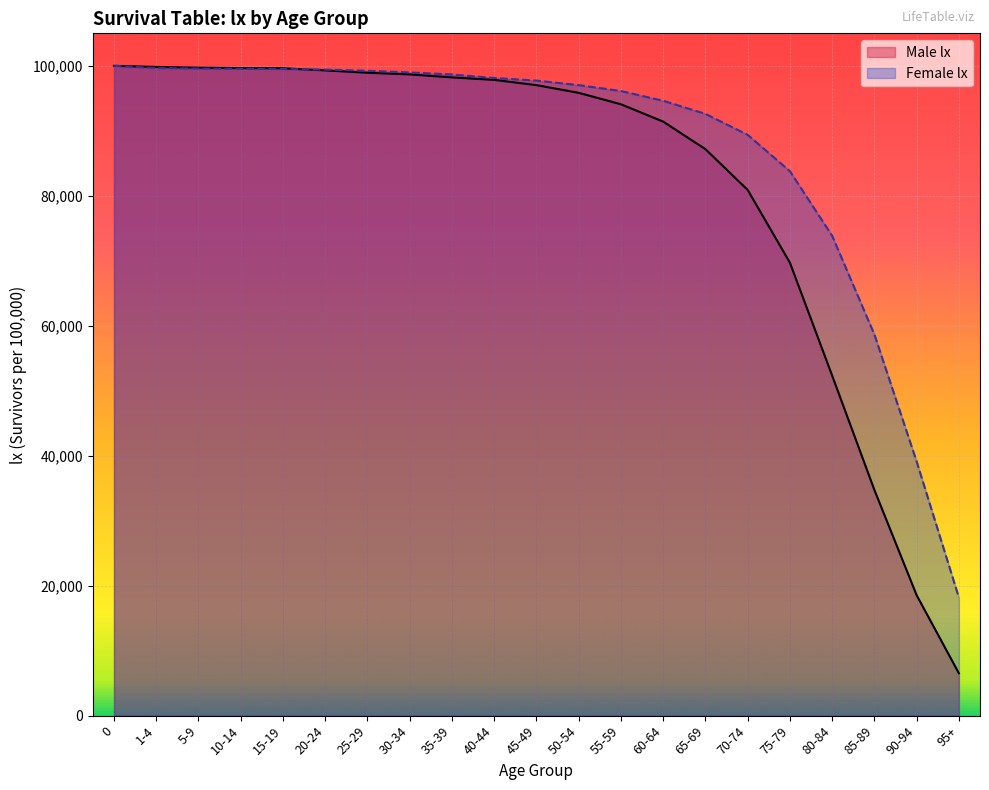

What is the minimum value for Female lx?

18181